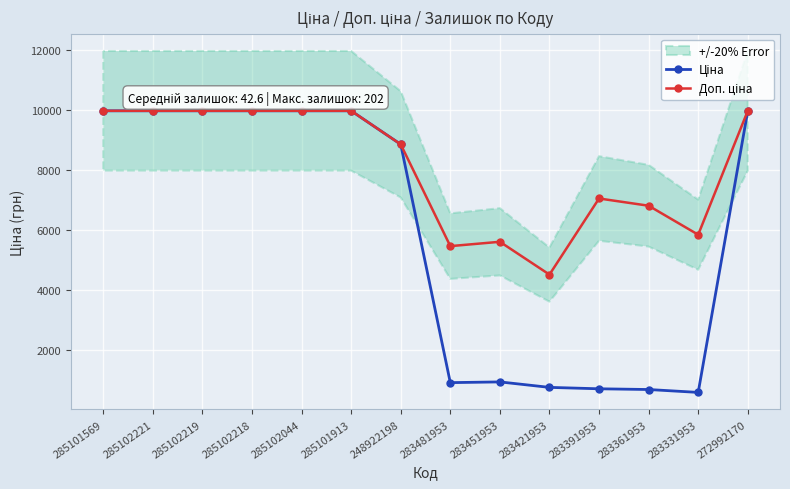

Which series has the largest total across all categories?

Доп. ціна